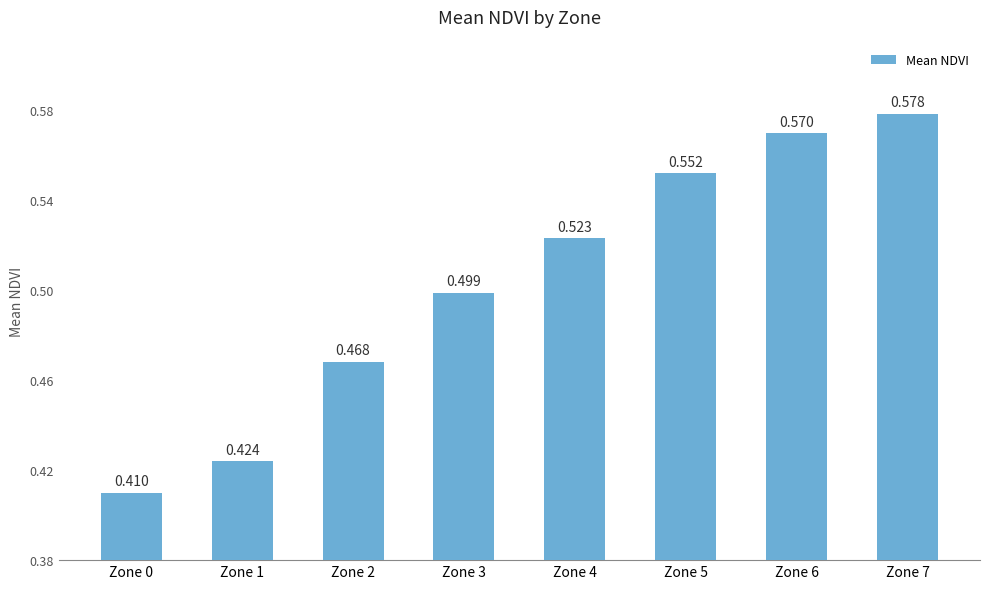

How many values are between 0 and 1?

8